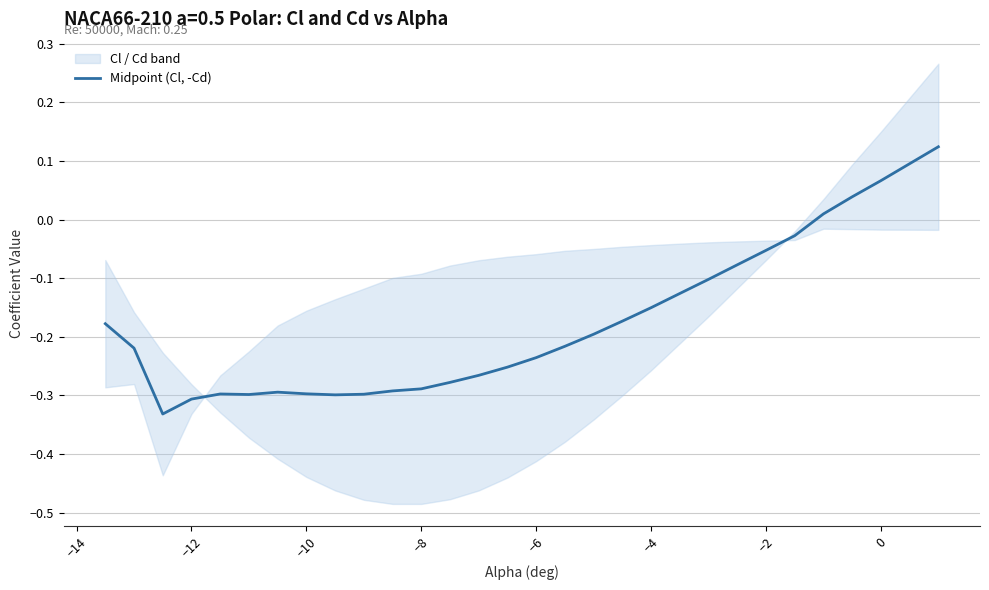

The value of Midpoint (Cl, -Cd) at −10 is -0.1. True or false?

False